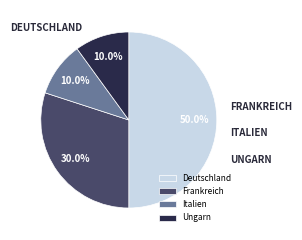

Does Italien account for over 50% of the chart?

No